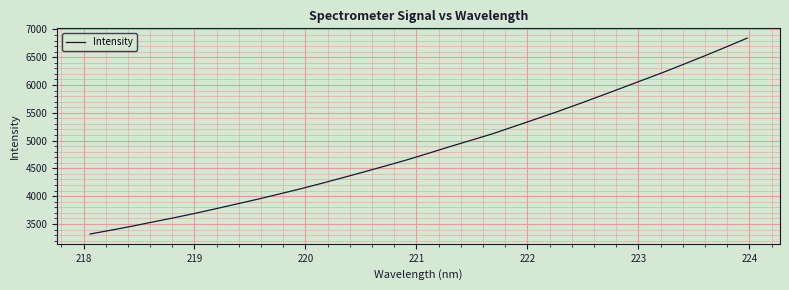

True or false: there are more than 2 points higher than both neighbors.

False